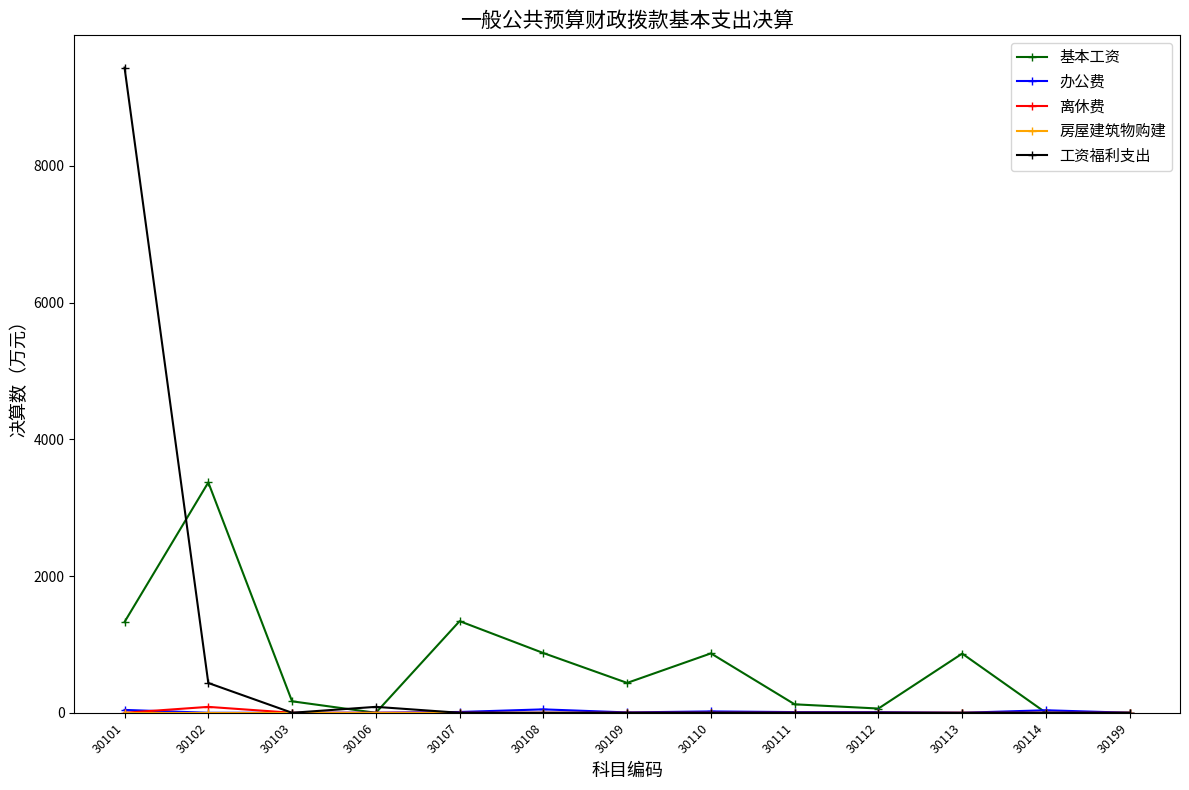

Between 30106 and 30113, which series saw the biggest shift?

基本工资